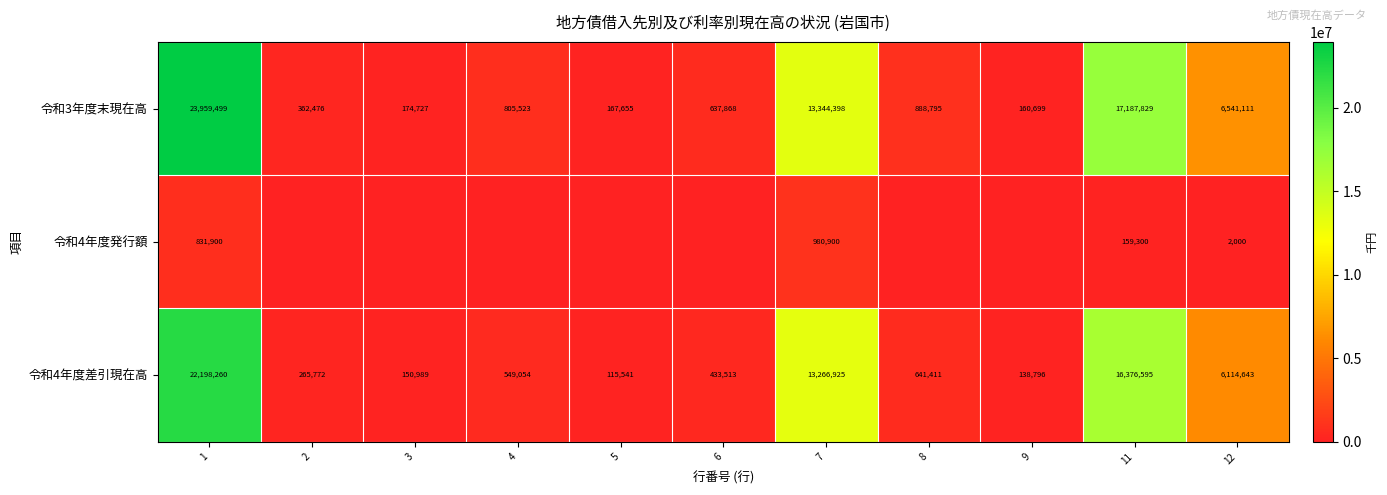

What is the spread (max minus min) of values at 6?

637868